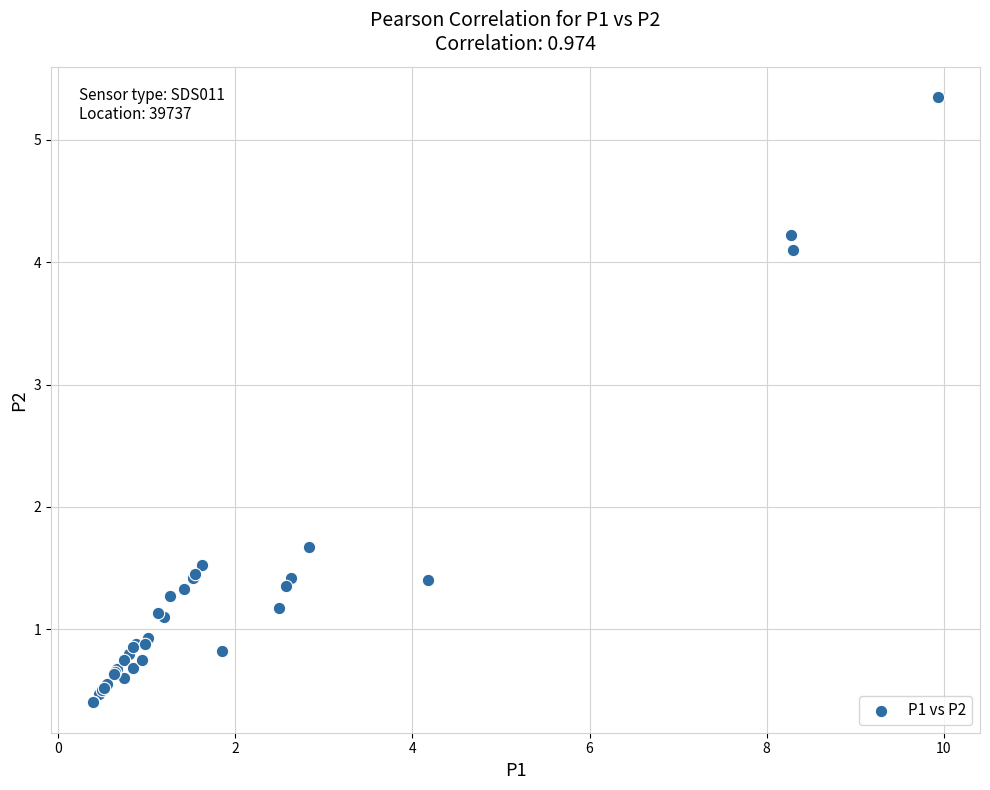

What Y value in the scatter plot is closest to 2?

1.7